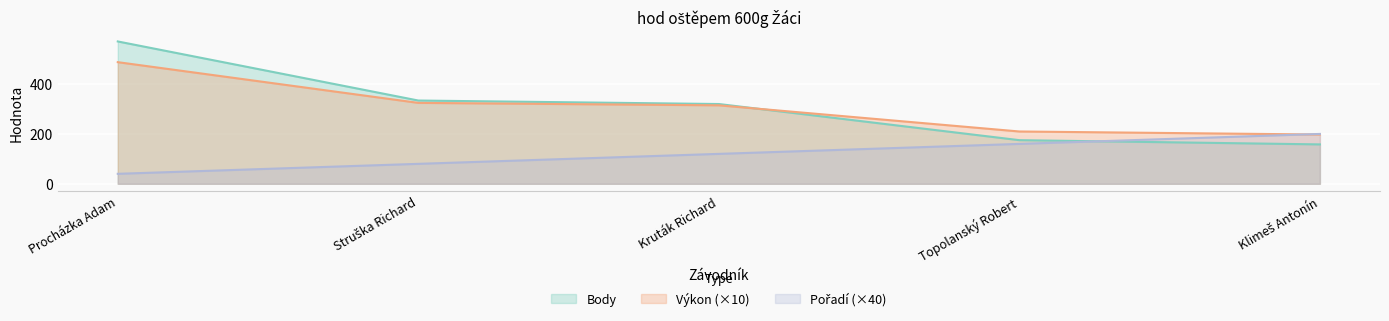

At which label is Body closest to 364?

Struška Richard